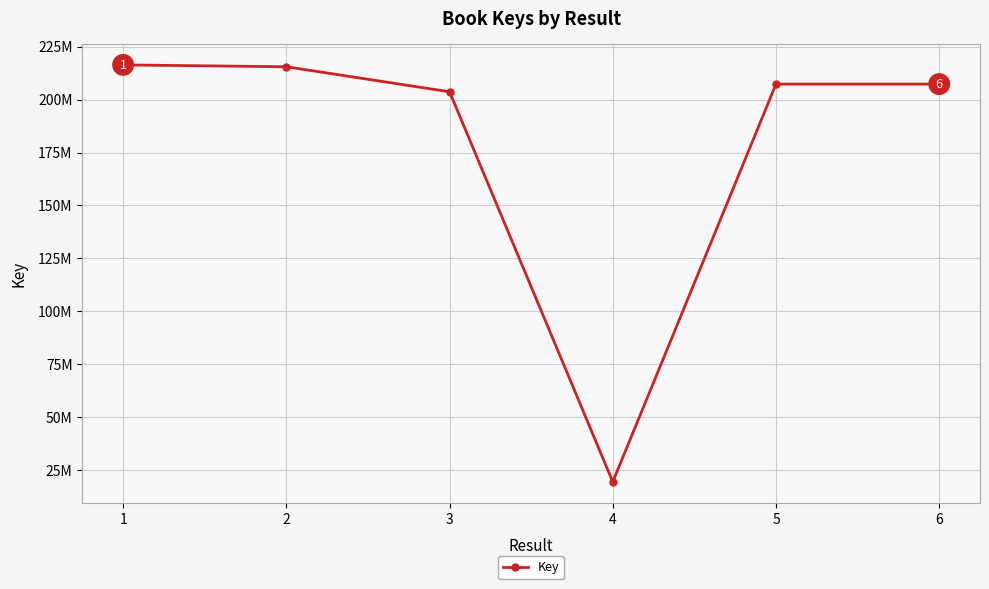

The value at 5 is 207292038. True or false?

True